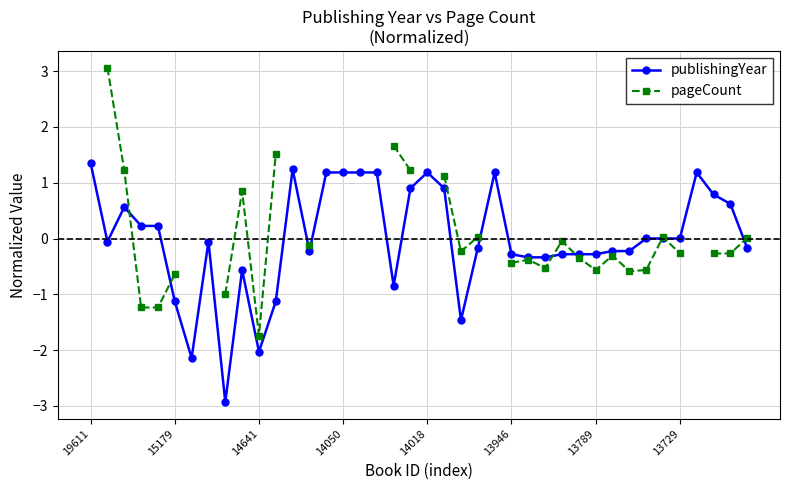

True or false: publishingYear has more than 2 points higher than both neighbors.

True